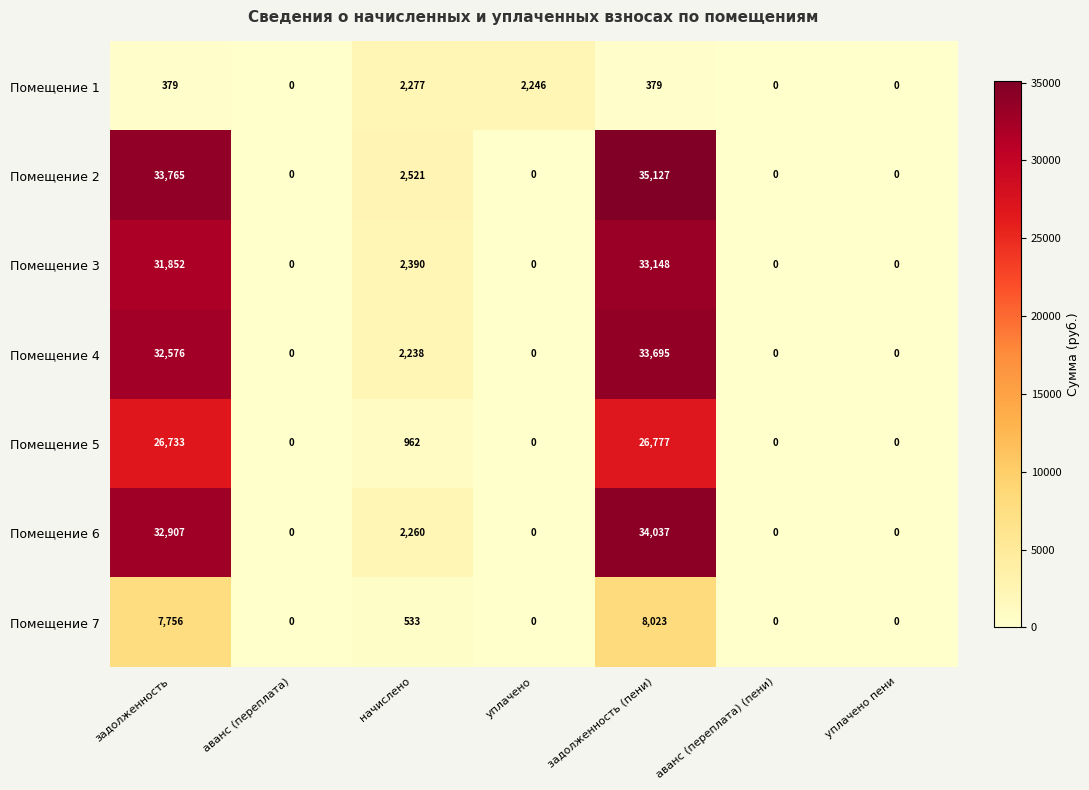

Is it true that Помещение 5 equals 0 at аванс (переплата) (пени)?

True